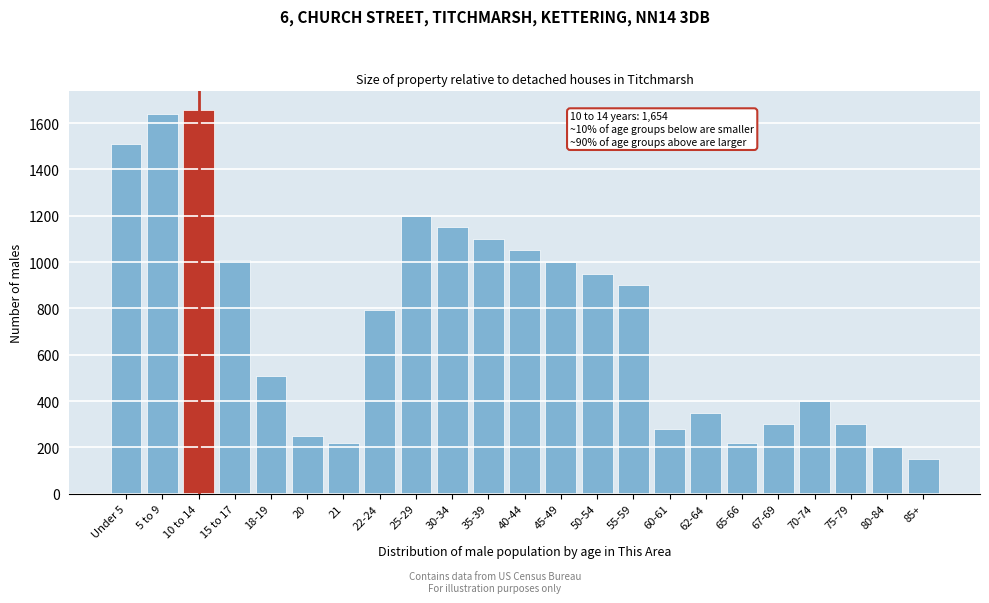

The chart shows a value of 536 at 75-79. True or false?

False